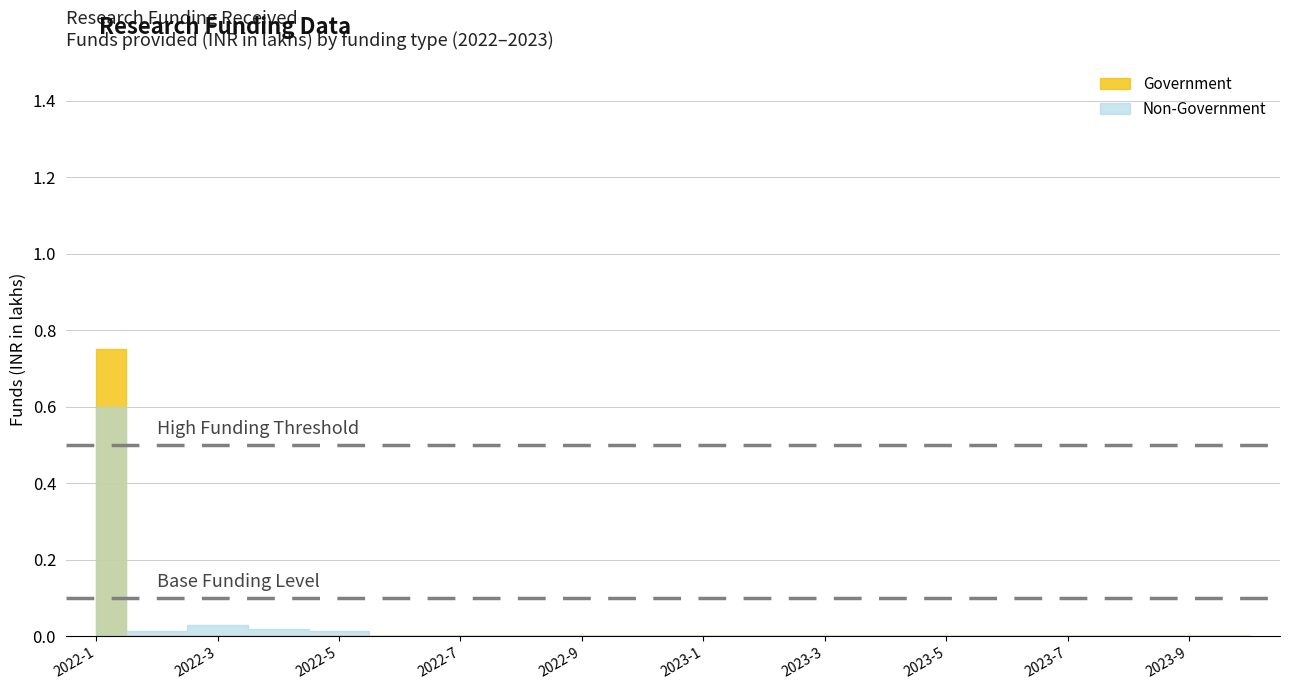

How many interior local valleys does the Non-Government series have?

1